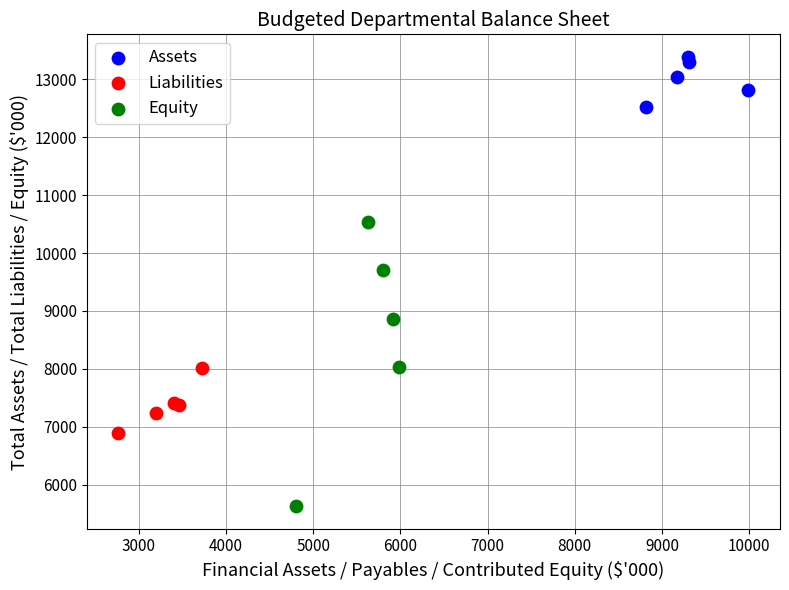

Which series has the largest Y range (max minus min)?

Equity